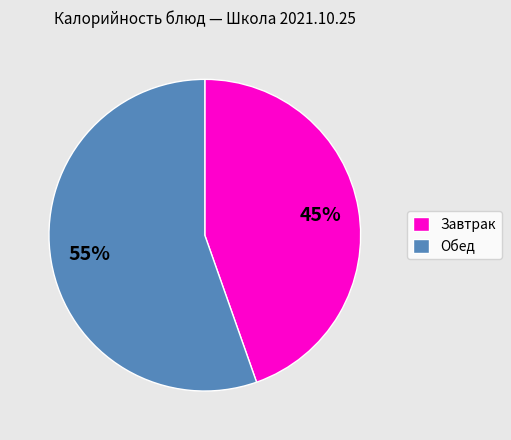

Combined, do Завтрак and Обед account for over 50%?

Yes